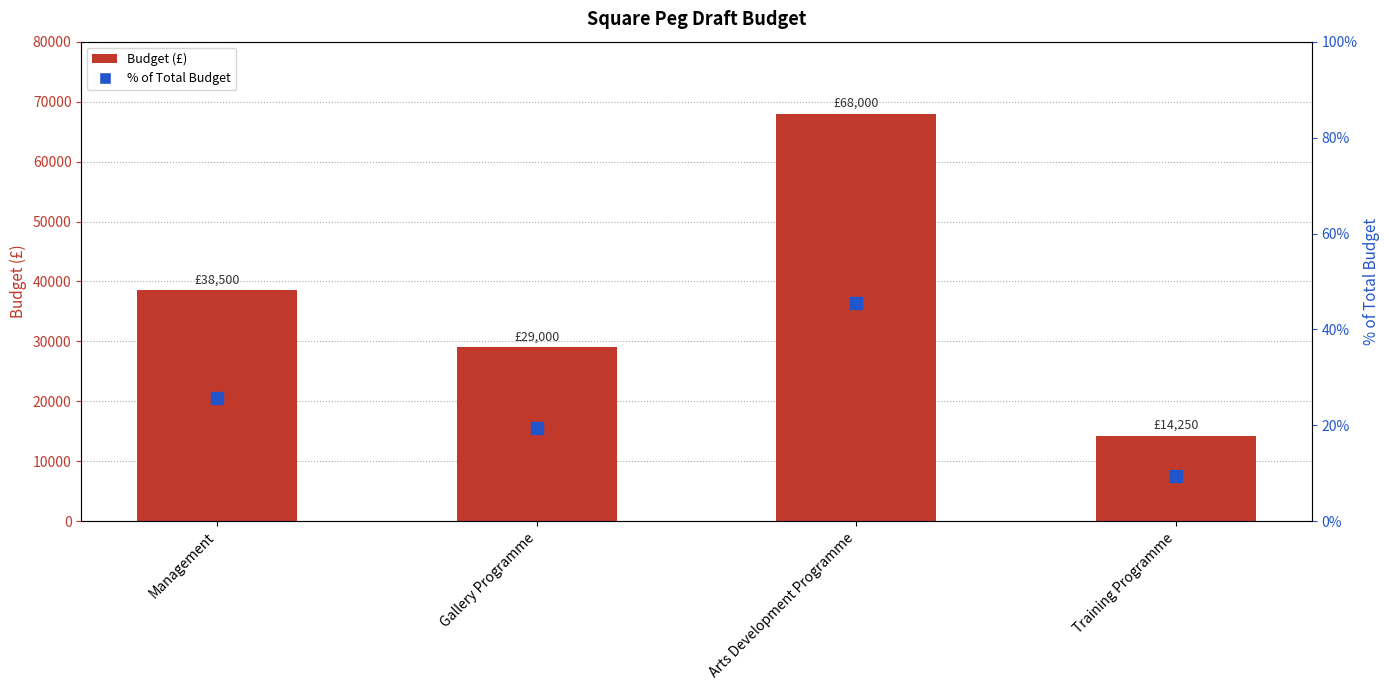

At which category is the sum across all series the highest?

Arts Development Programme